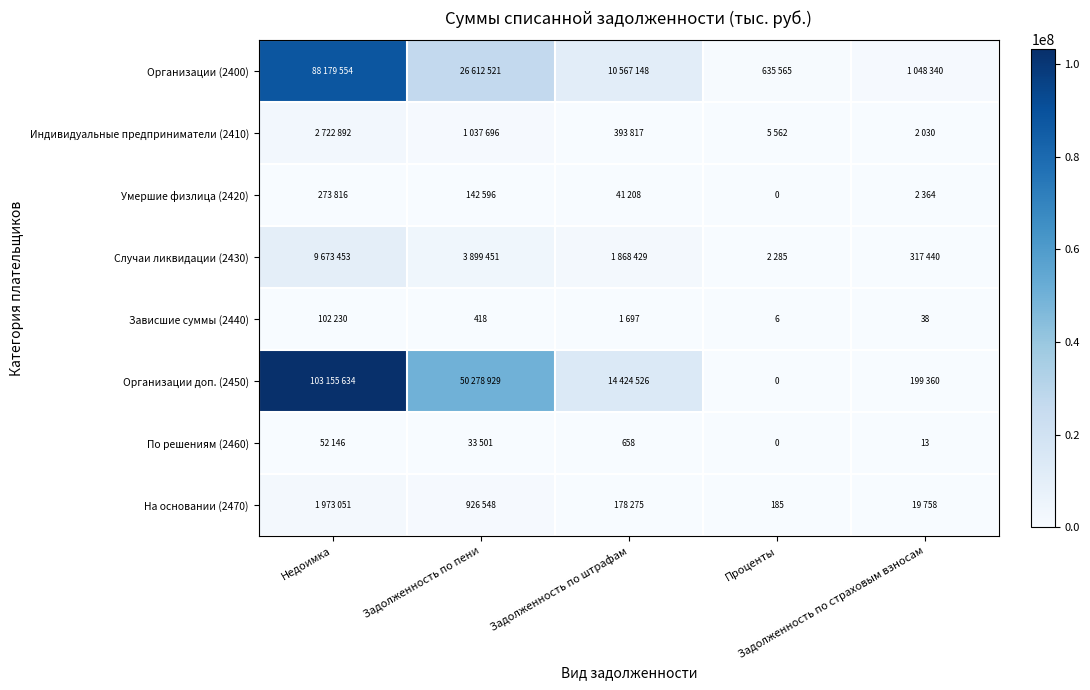

At which category does the chart reach its minimum across all series?

Проценты